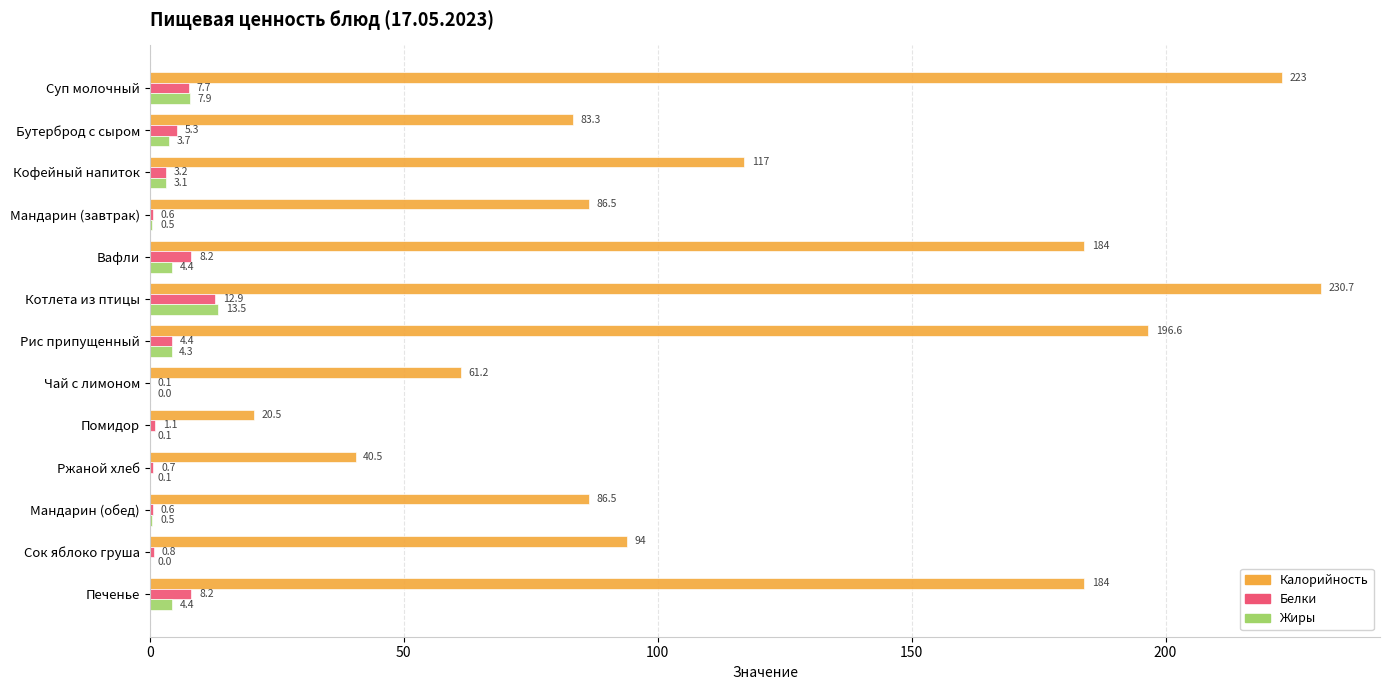

What value does the Жиры series have at Печенье?

4.4